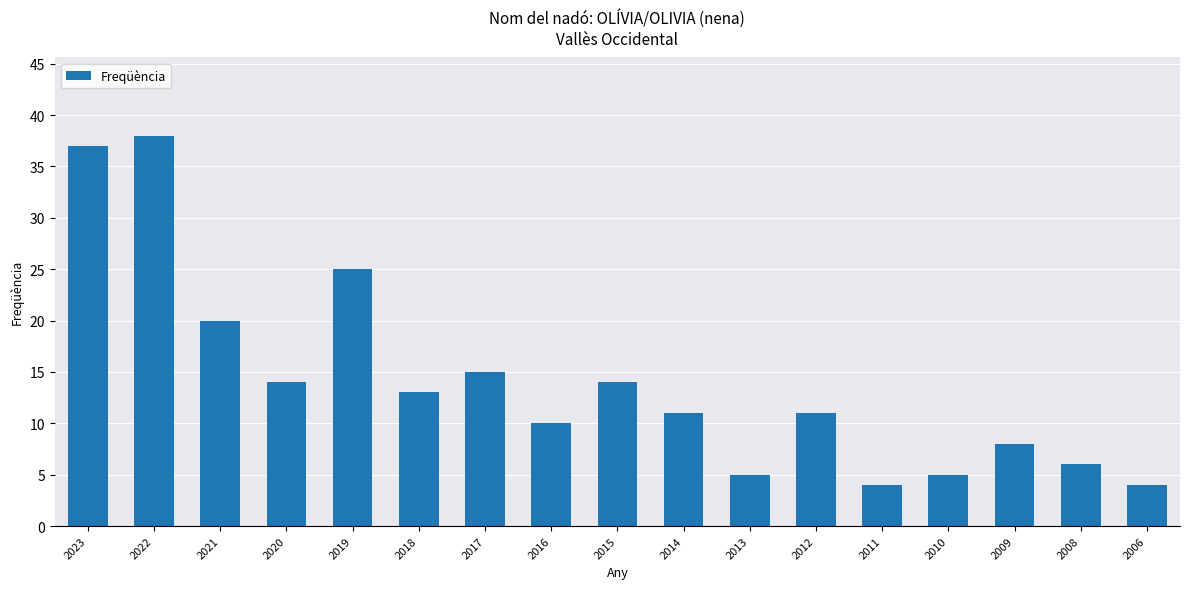

Does the chart contain stacked bars?

No